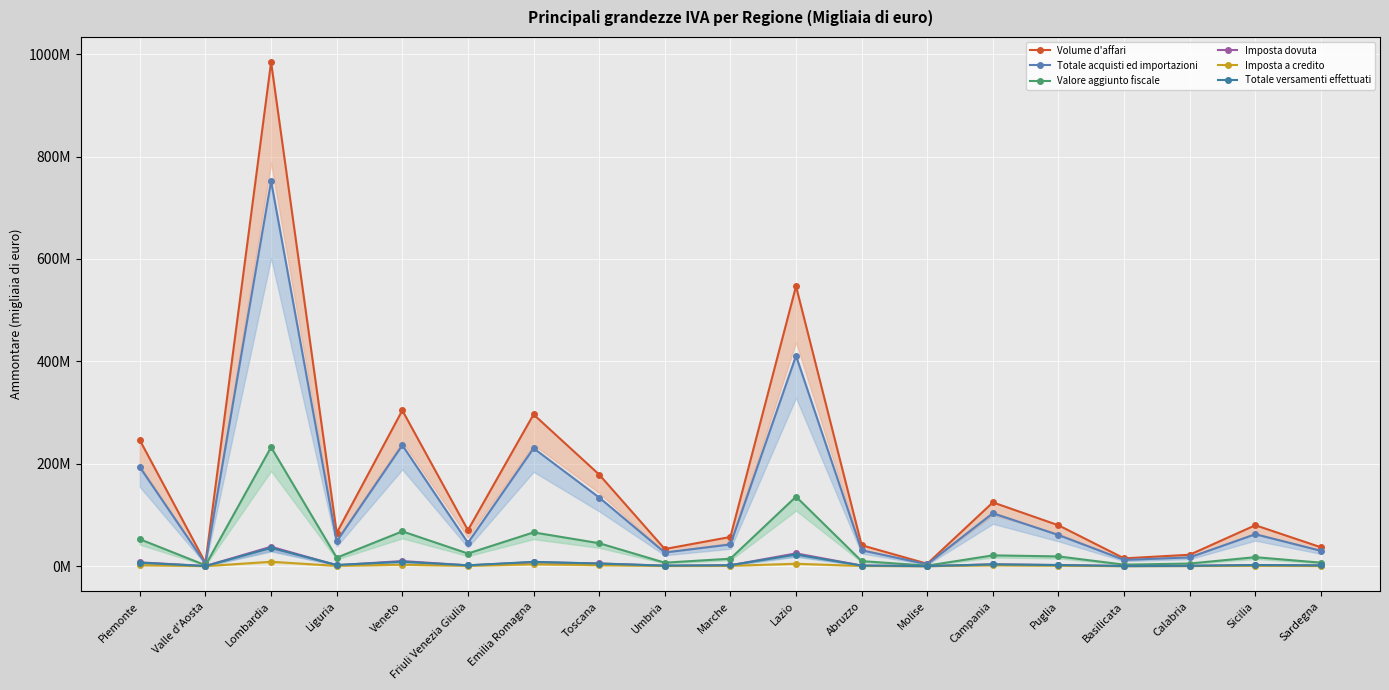

Which series has the largest range (max minus min)?

Volume d'affari